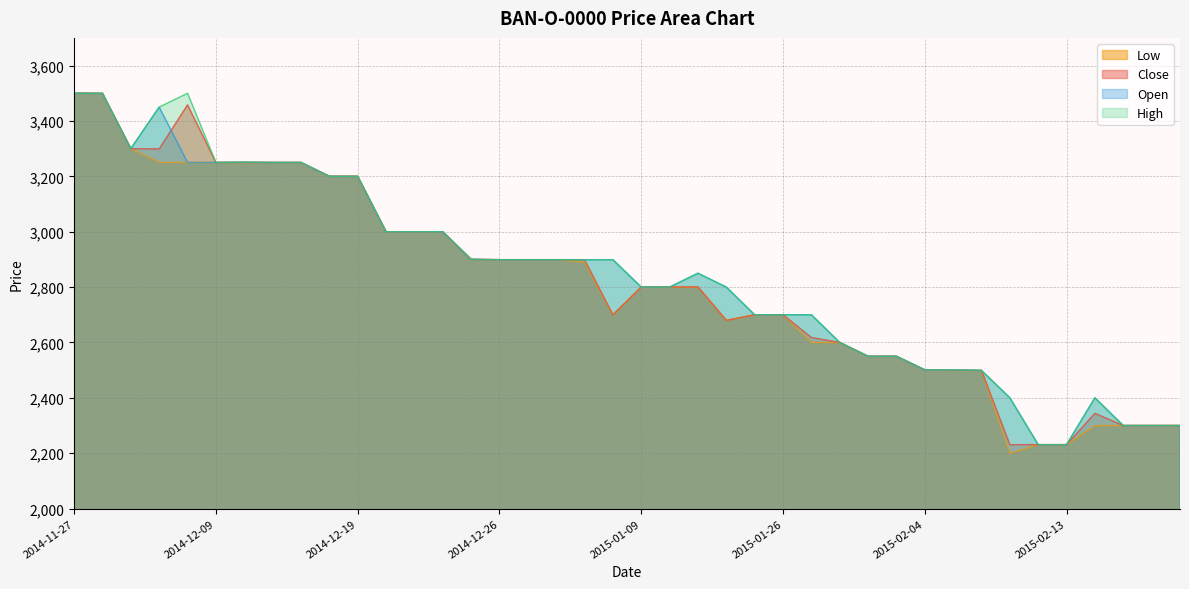

True or false: Low and Open cross at least once.

False